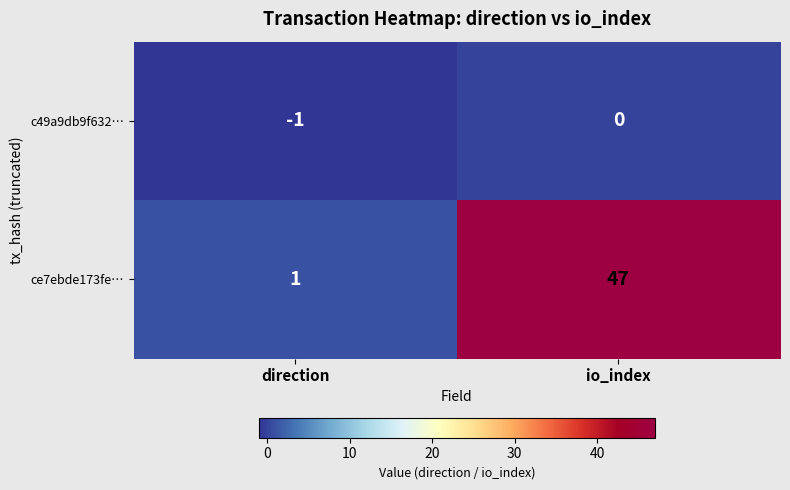

The ce7ebde173fe… series shows 47 at io_index. True or false?

True